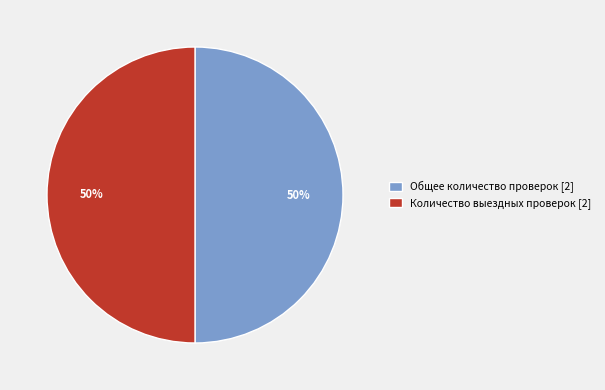

What percentage is the Общее количество проверок [2] slice, to the nearest percent?

50%